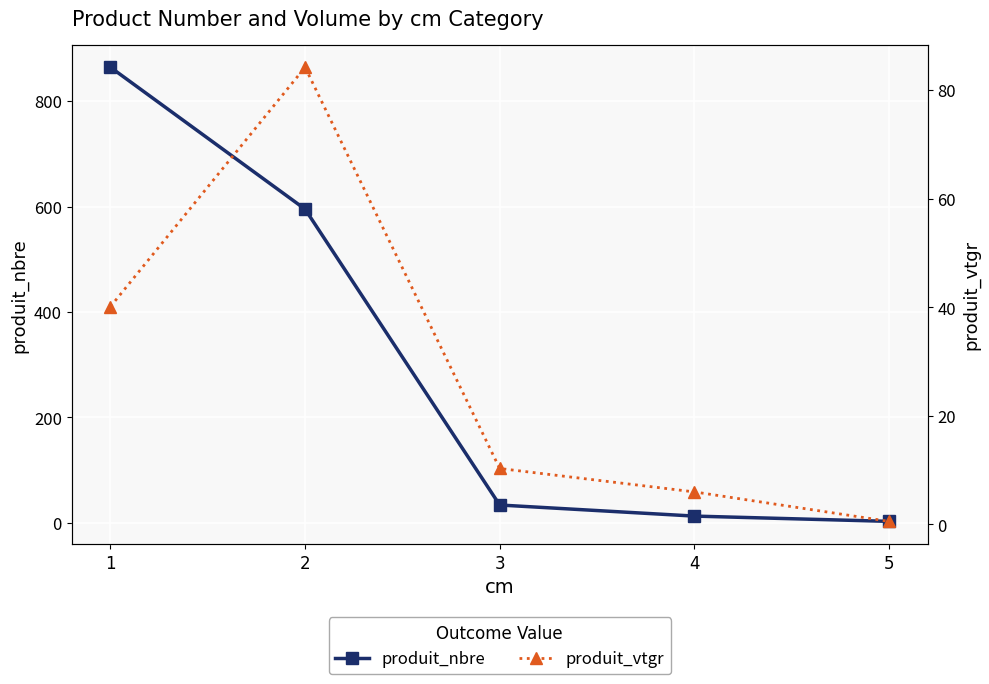

True or false: produit_vtgr and produit_nbre intersect in this chart.

False